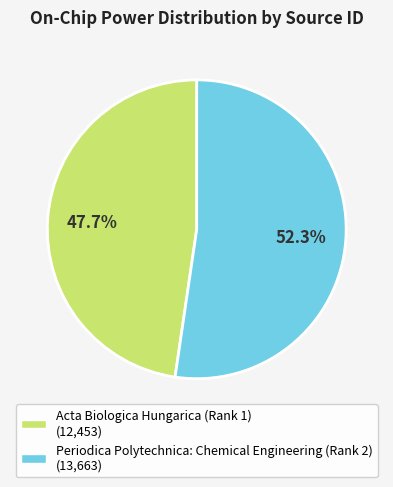

How many segments does this pie chart have?

2